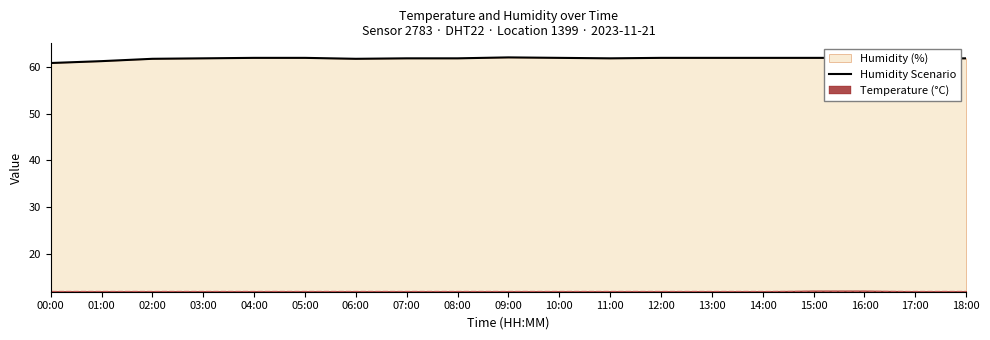

Where is the first local minimum?

06:00